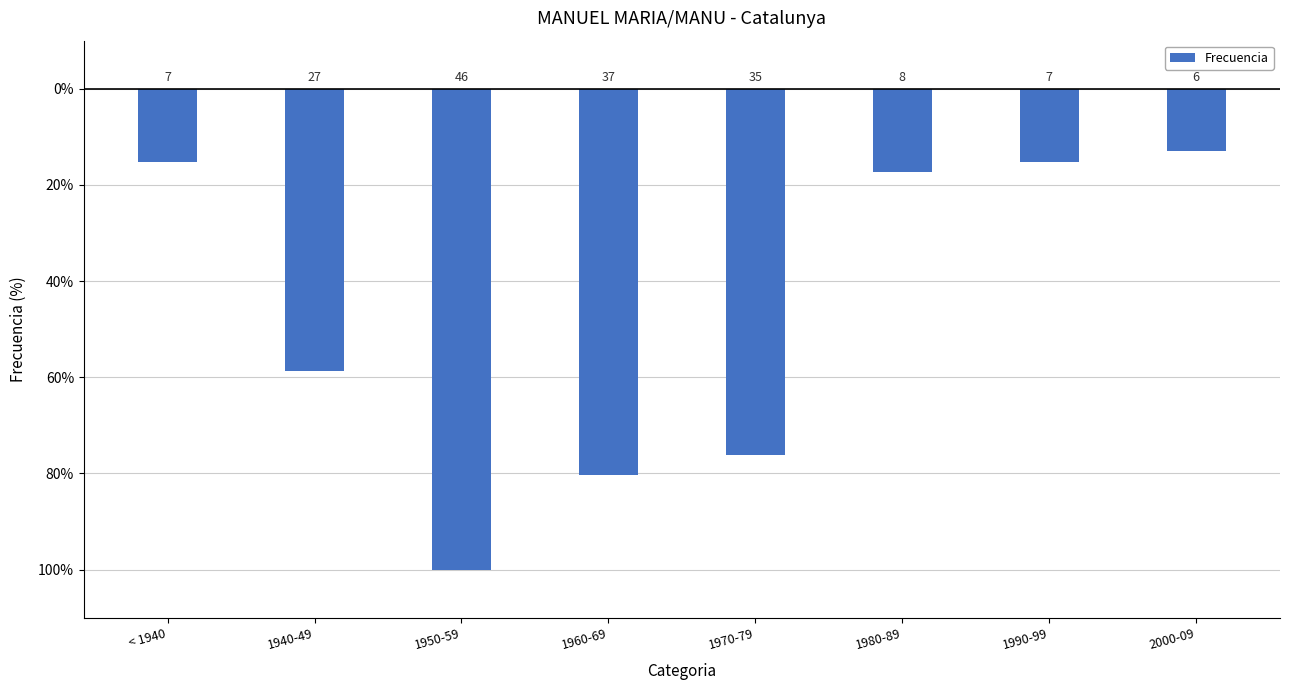

Which category has the highest value across all series?

2000-09